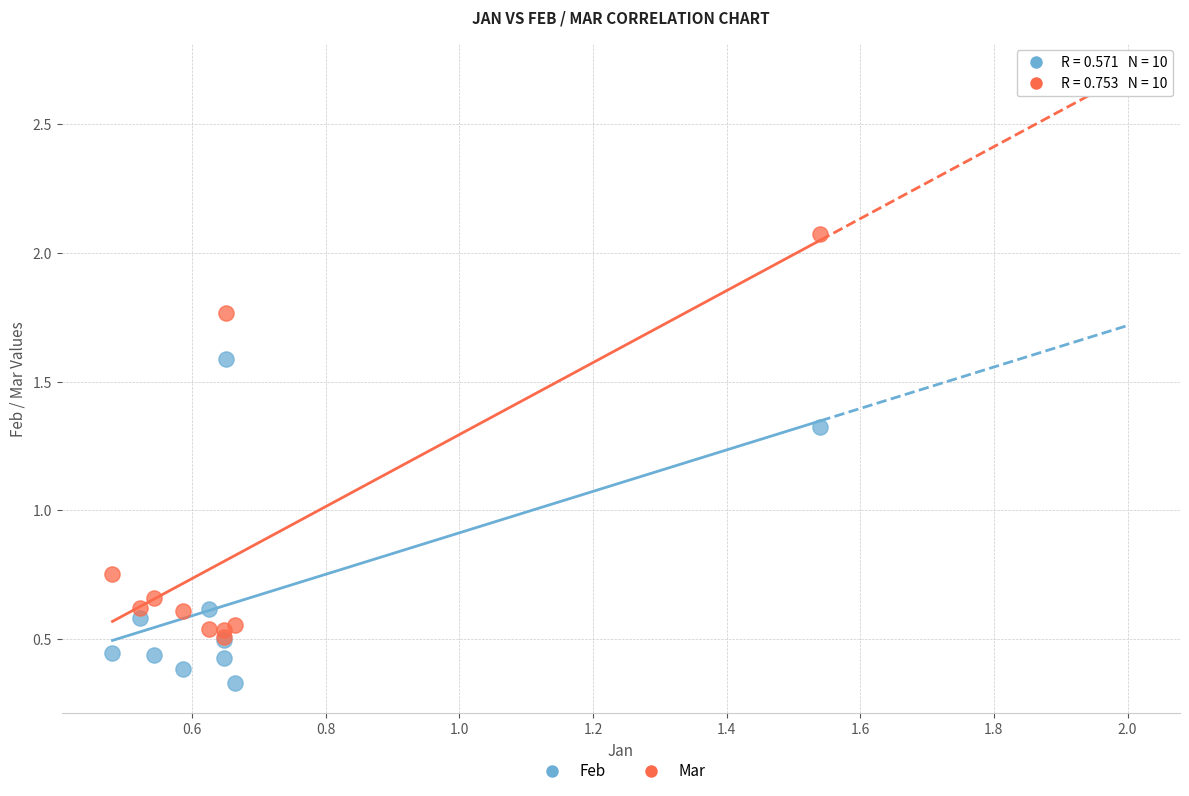

Which series has the widest spread of Y values?

Mar